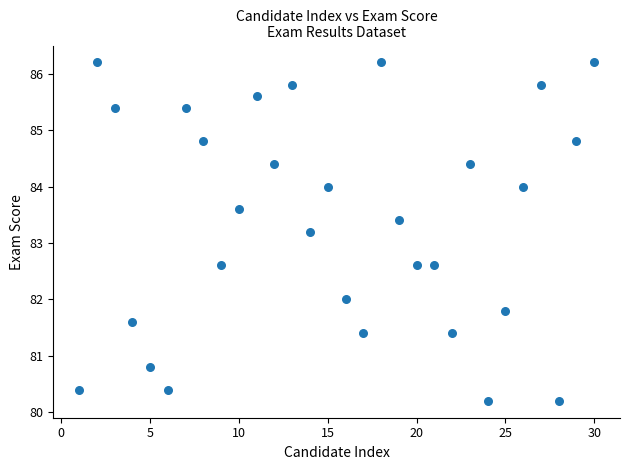

What Y value in the scatter plot is closest to 83?

83.2